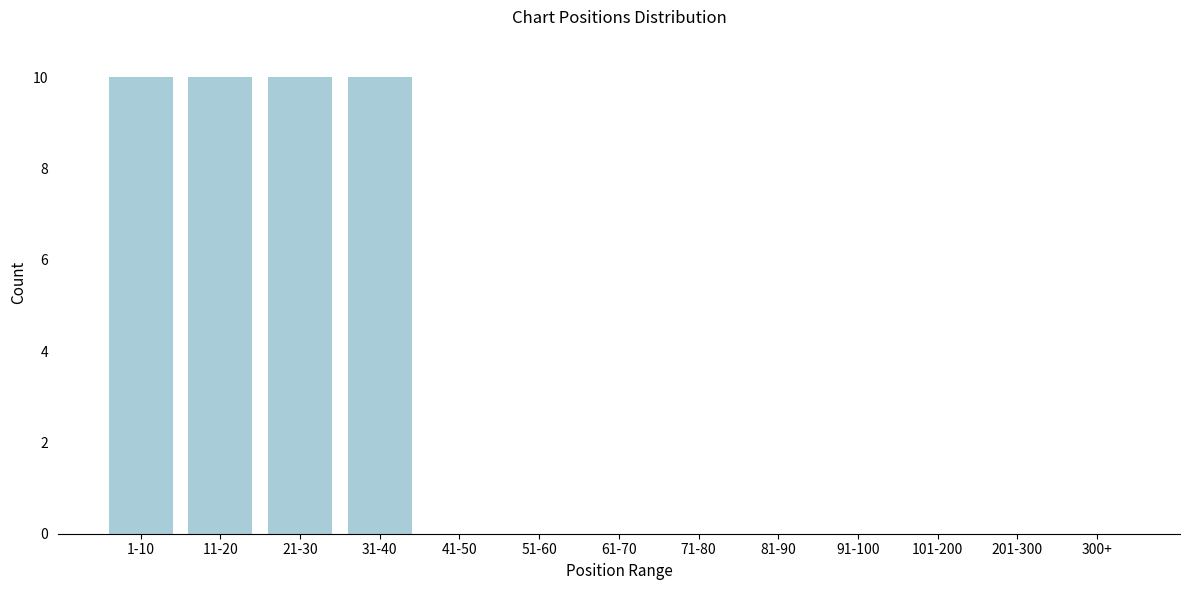

Reading right to left, list all the values displayed in this chart.

300+=0	201-300=0	101-200=0	91-100=0	81-90=0	71-80=0	61-70=0	51-60=0	41-50=0	31-40=10	21-30=10	11-20=10	1-10=10